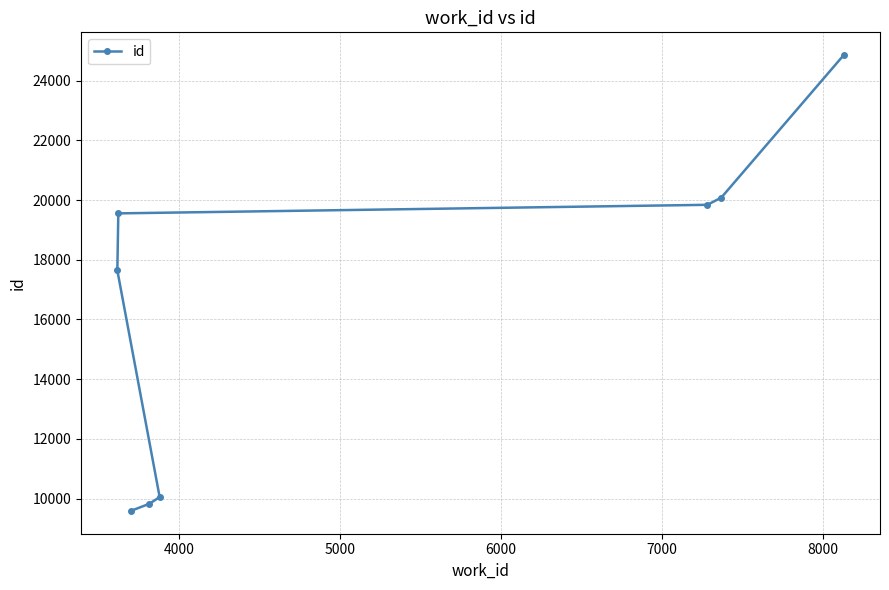

How many distinct data groups are displayed?

1